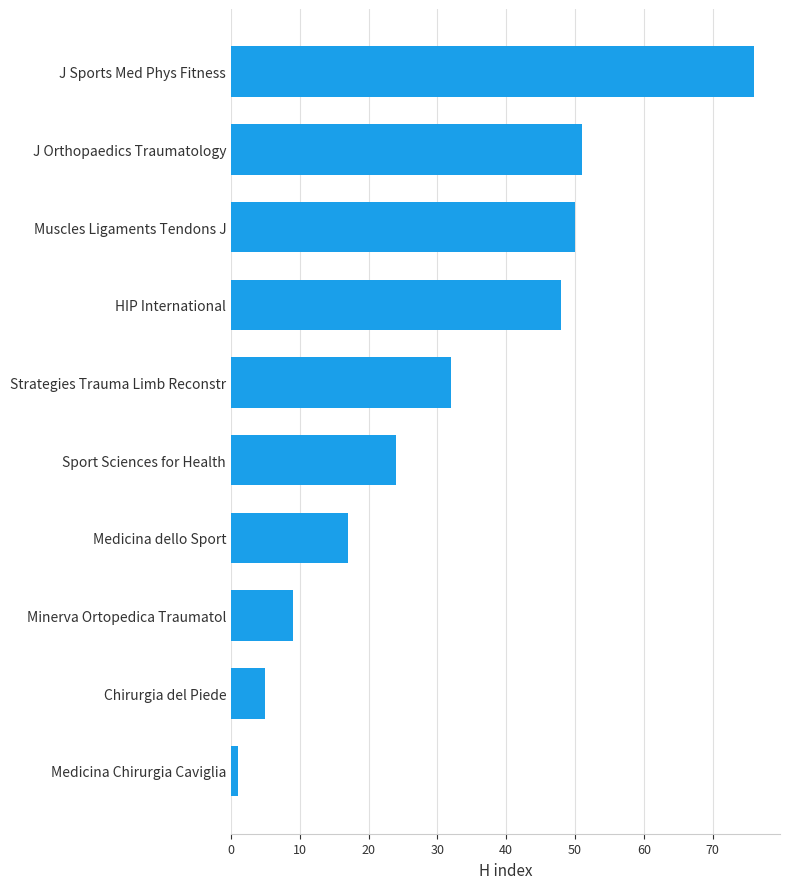

What is the label of the 5th bar from the bottom?

Sport Sciences for Health